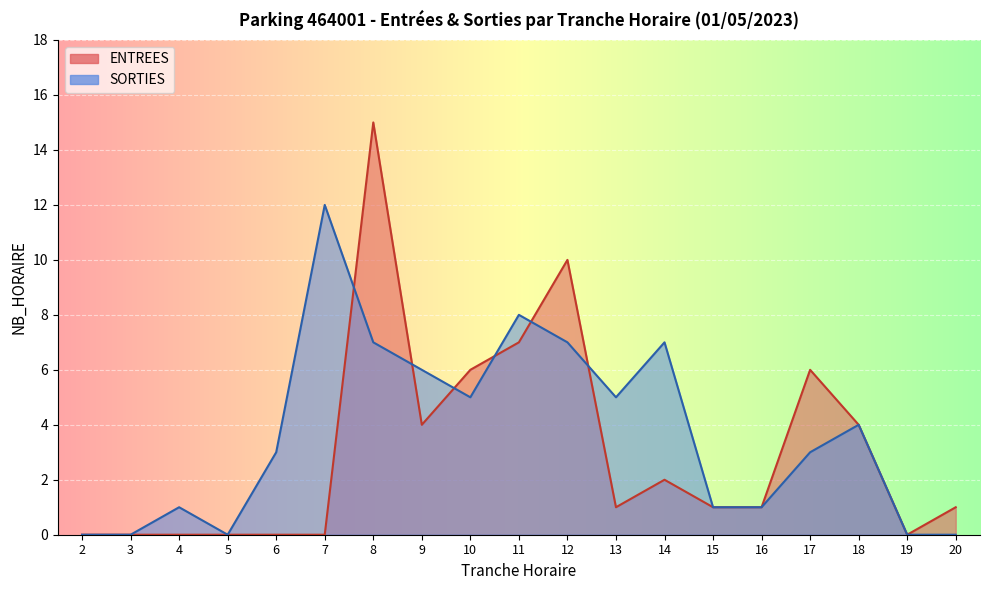

At which category is the sum across all series the highest?

8